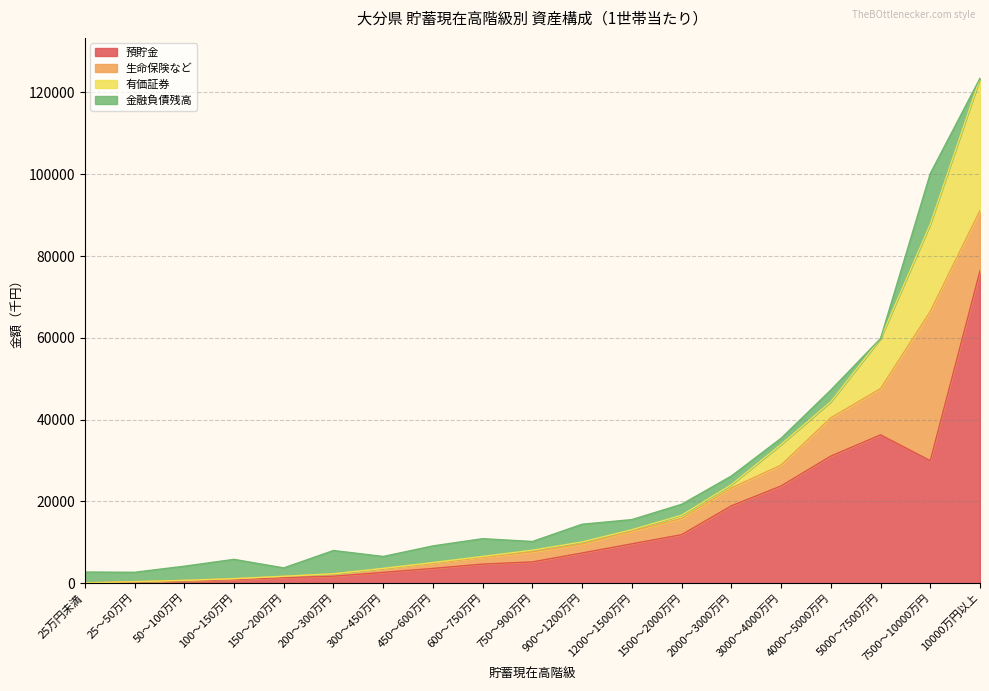

Reading right to left, what are all the values shown in this chart?

預貯金: 76369	29942	36257	31057	23749	18892	11837	9598	7363	5178	4639	3584	2615	1678	1339	839	535	220	33
生命保険など: 14764	36510	11309	9364	5106	4365	3968	3106	2202	2459	1670	1298	895	591	294	231	132	115	14
有価証券: 32341	21347	12248	3946	5052	812	787	344	492	408	206	140	86	4	32	7	0	1	0
金融負債残高: 0	12369	0	2841	1503	2111	2675	2478	4337	2126	4346	4070	2913	5692	2049	4722	3458	2302	2658